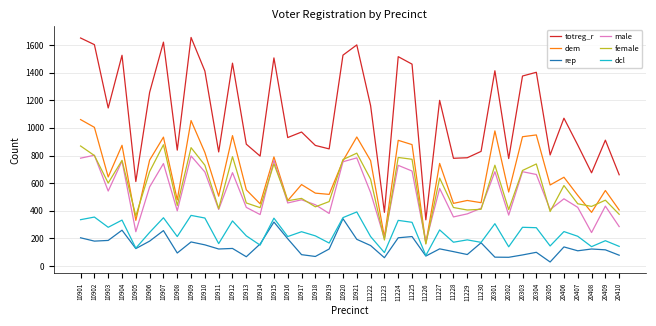

How many lines are shown in the chart?

6